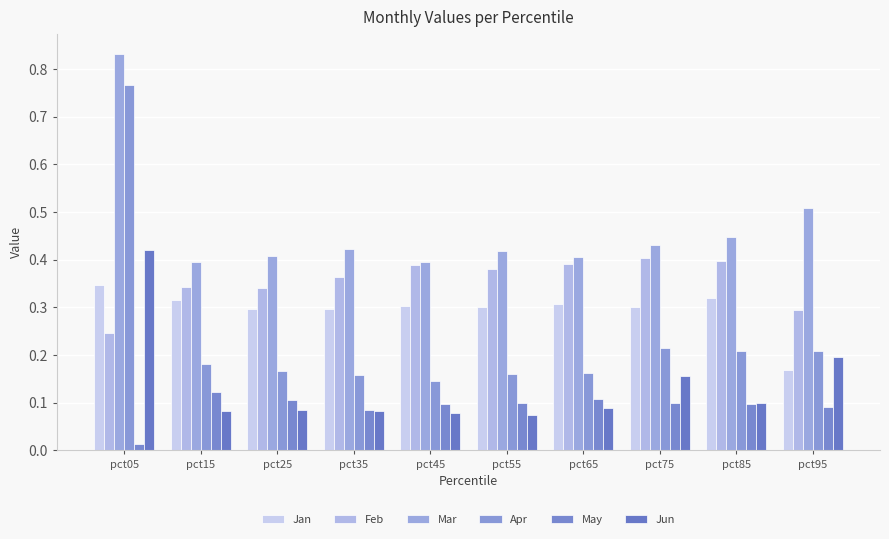

How many Jun values are between 0 and 1?

10